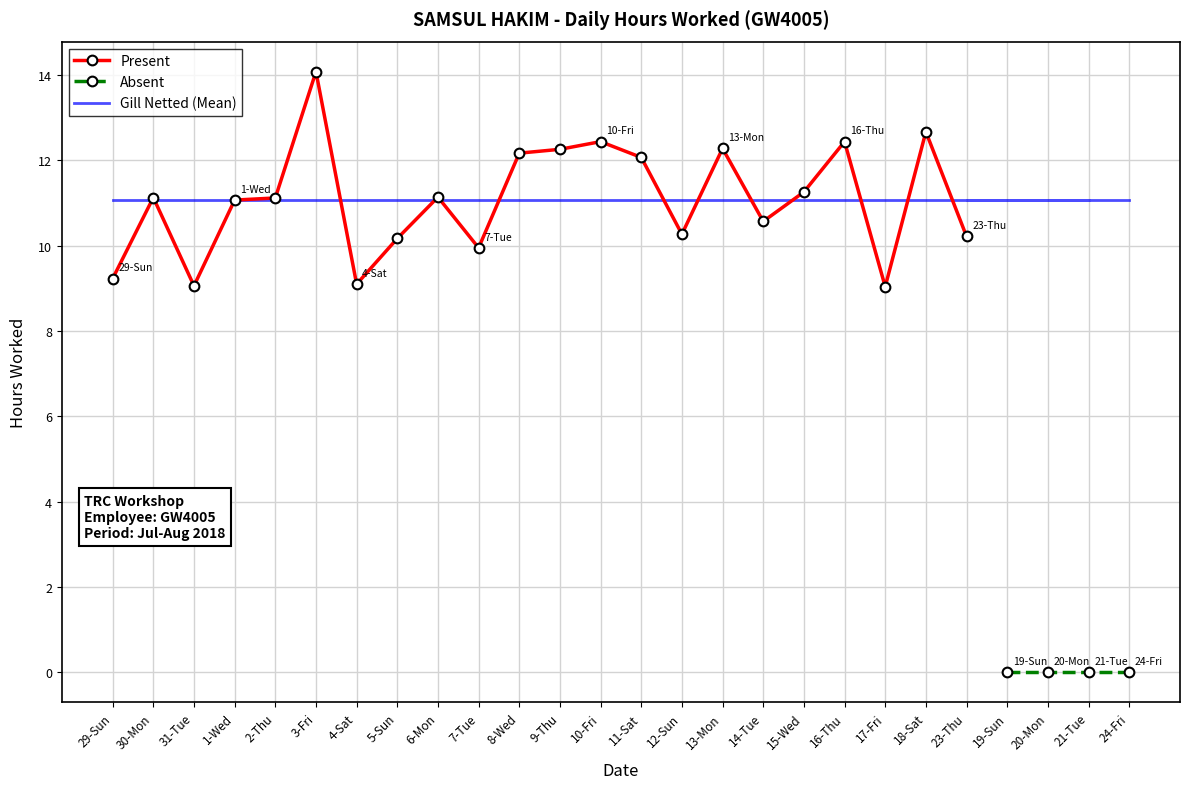

What position from the right is 1-Wed?

23